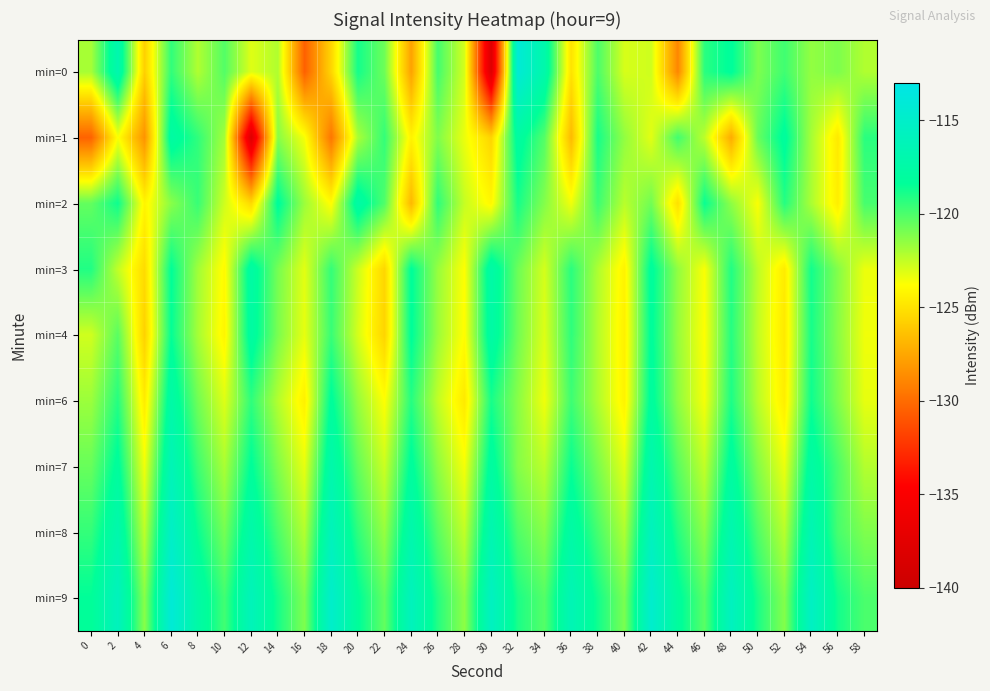

Which series has the largest total across all categories?

min=9